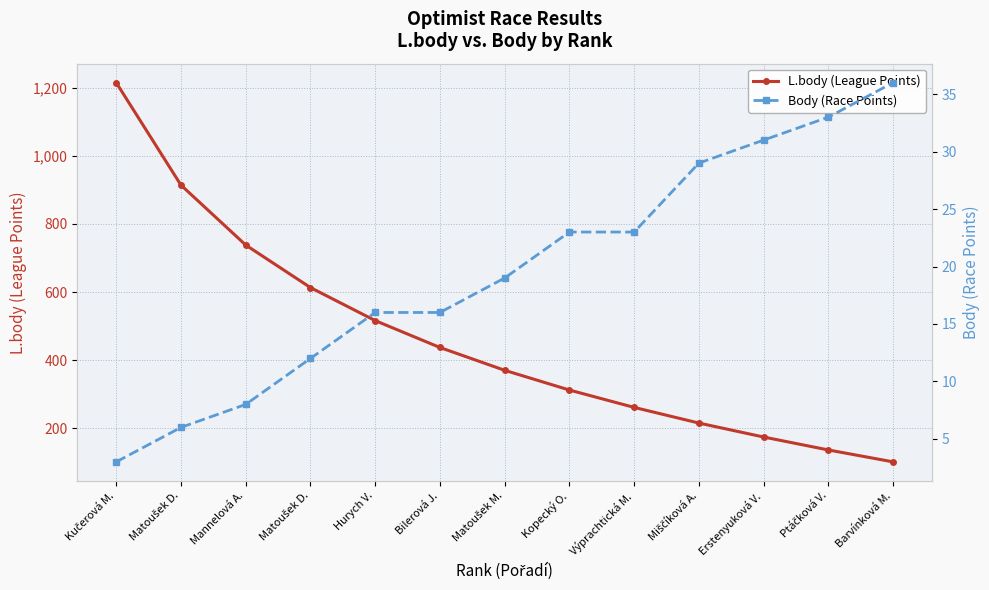

Which series changed the most between Hurych V. and Kopecký O.?

L.body (League Points)